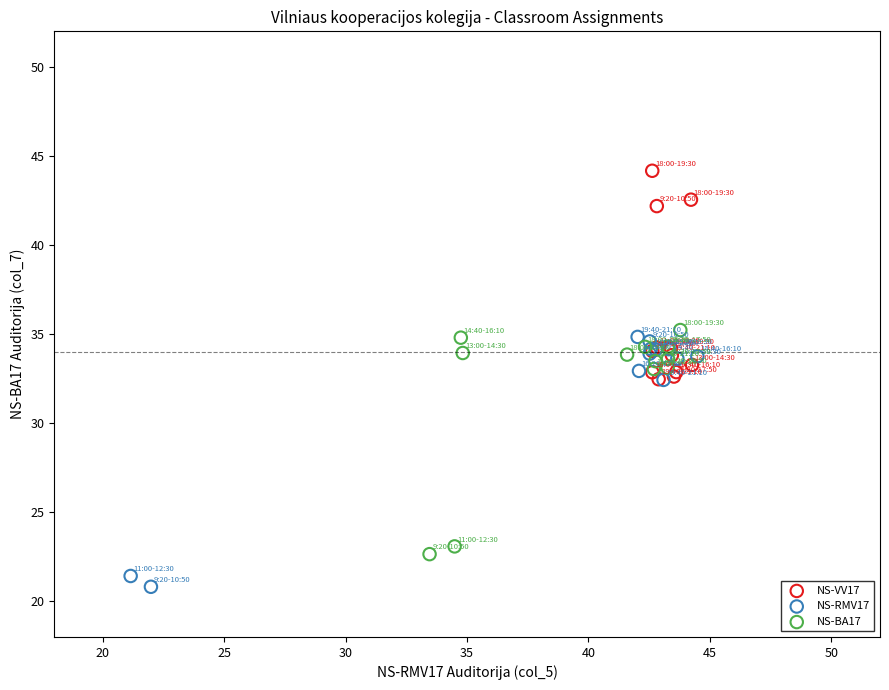

Which series reaches the maximum Y coordinate?

NS-VV17